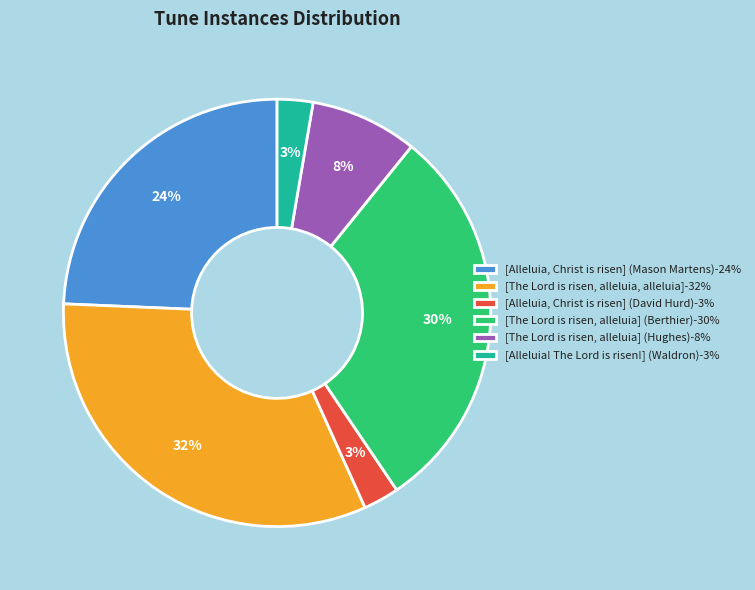

Does [The Lord is risen, alleluia] (Berthier)-30% account for over 50% of the chart?

No